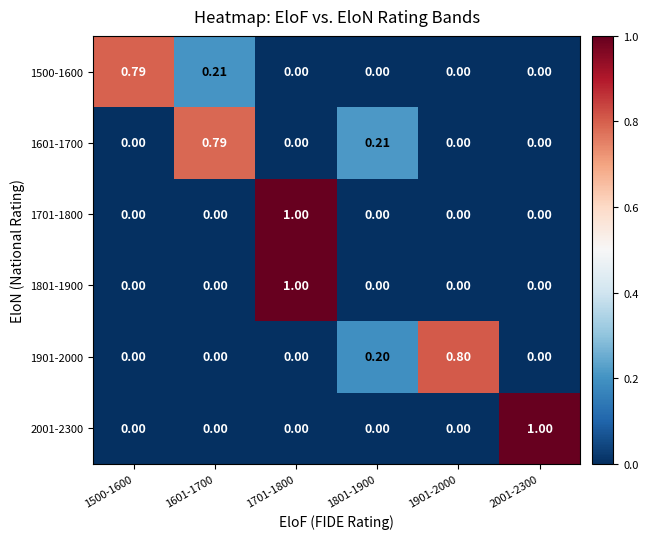

What is the spread (max minus min) of values at 1901-2000?

0.8